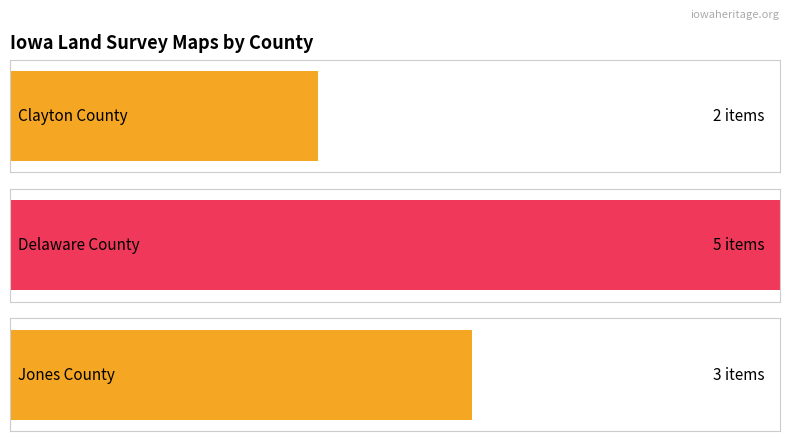

At which category does the chart reach its peak across all series?

Delaware County